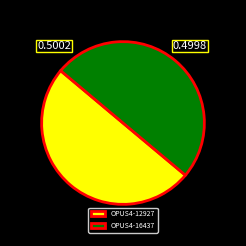

Count the number of slices in the pie.

2